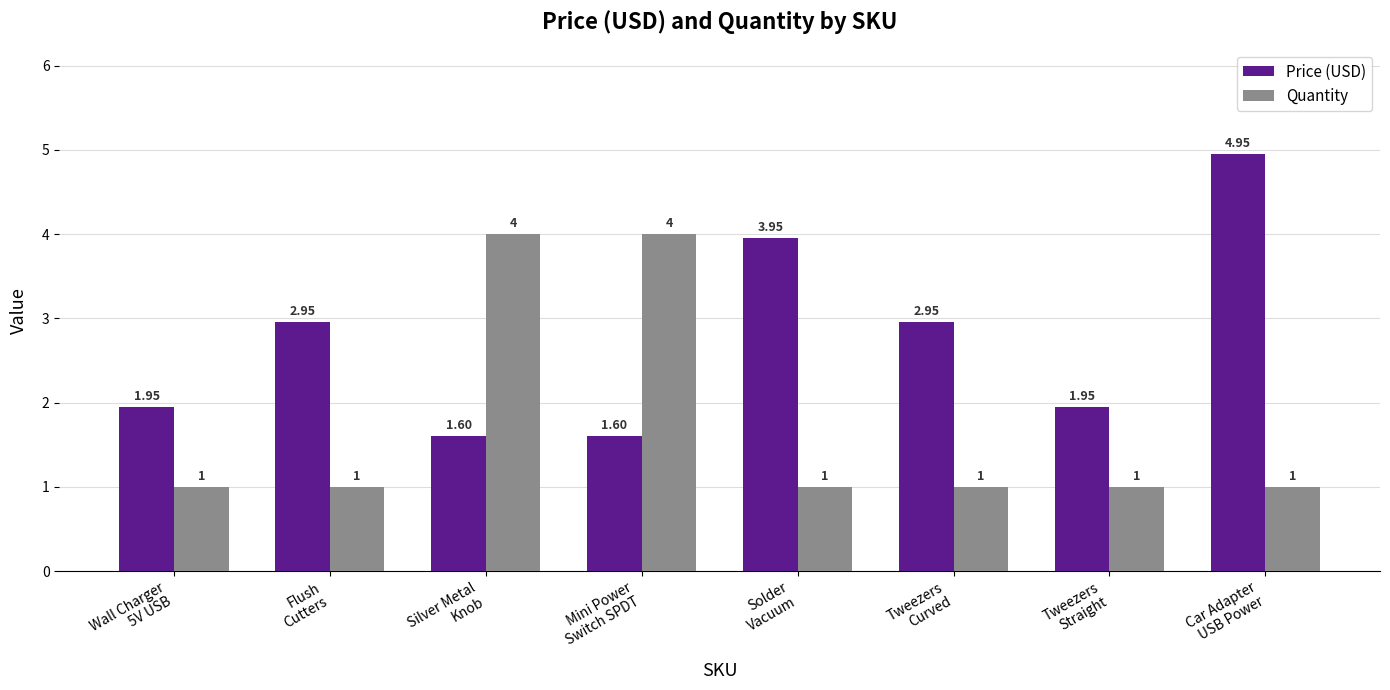

At how many categories does at least one series exceed 3?

4